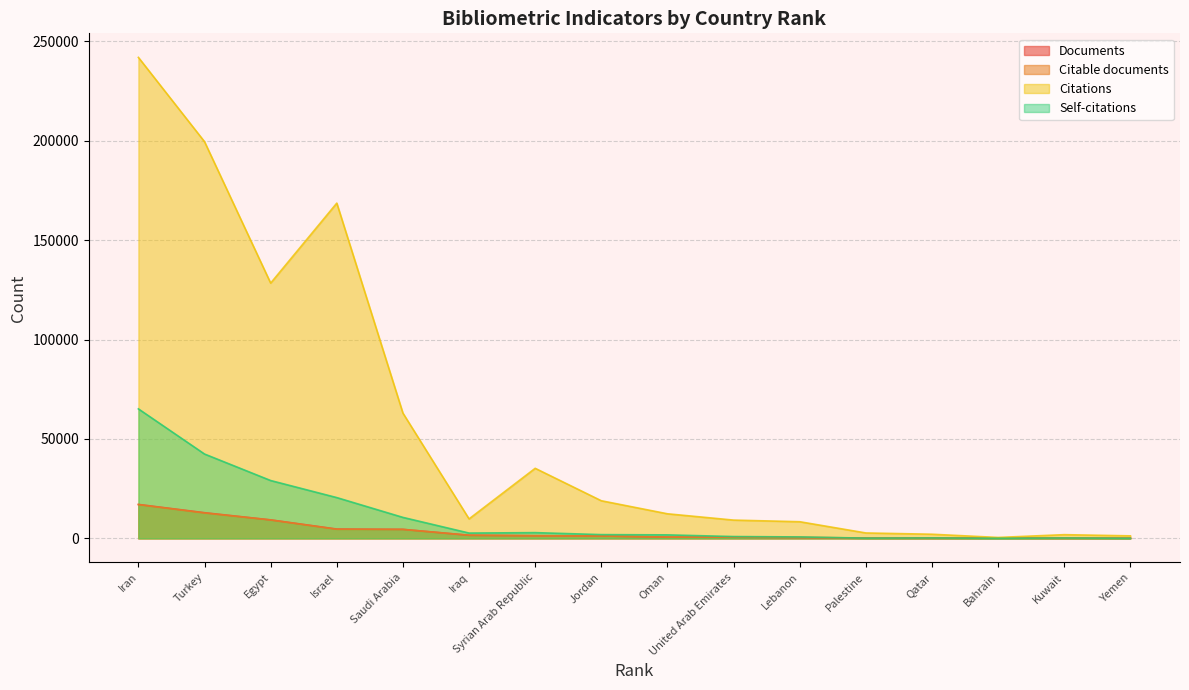

Which series changed the most between Iran and Syrian Arab Republic?

Citations